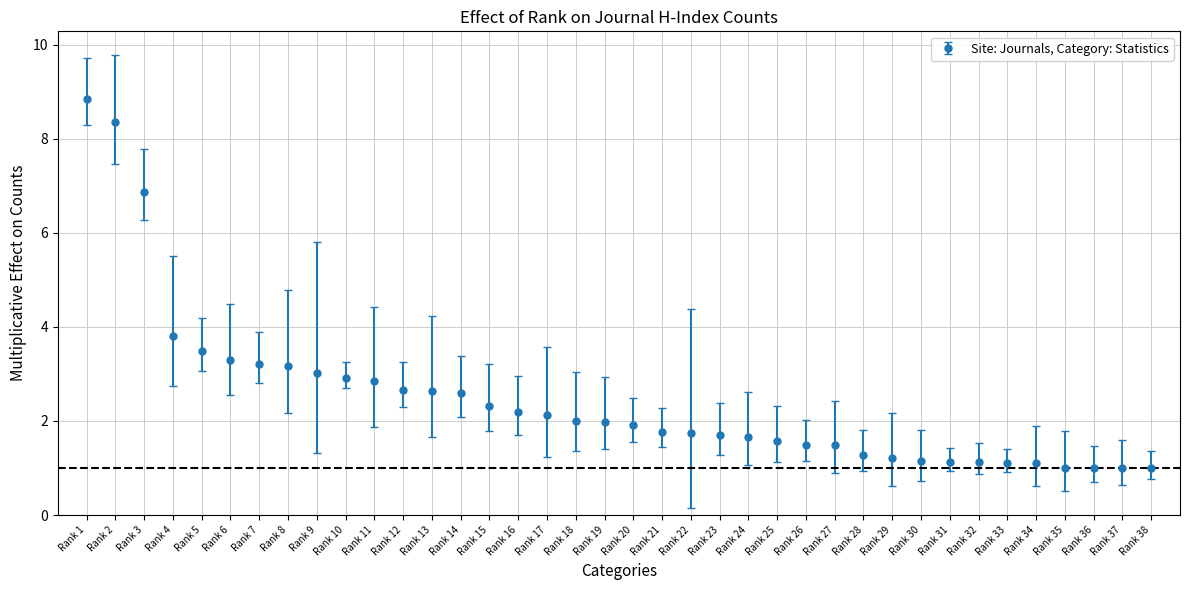

Between Rank 21 and Rank 27, which is larger?

Rank 21